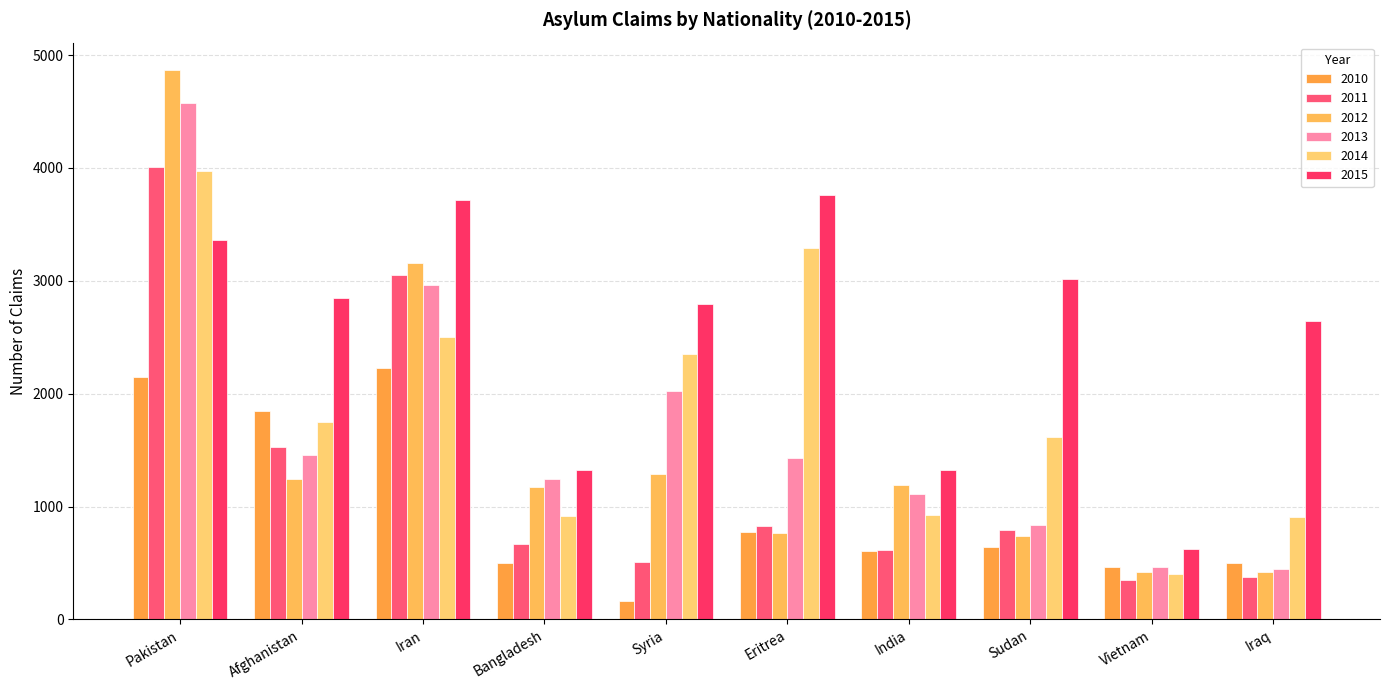

Are the bars horizontal?

No